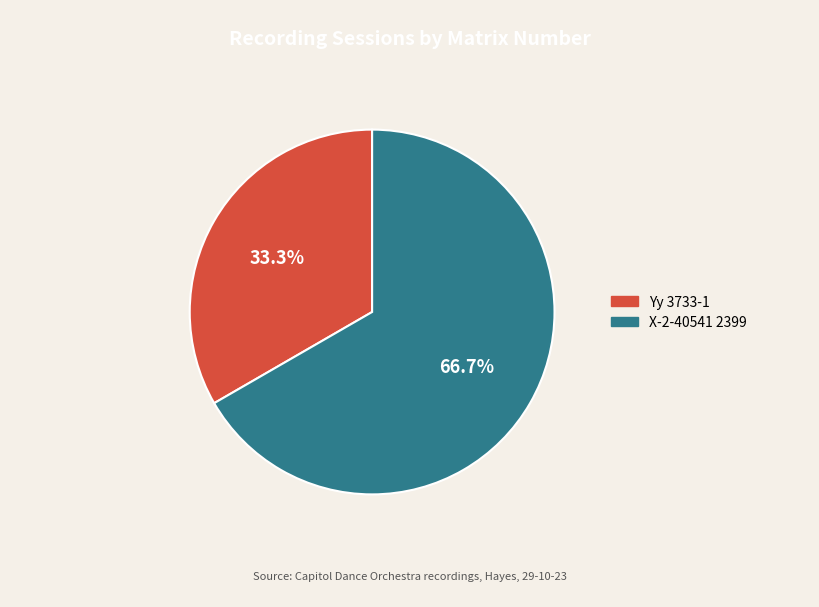

How many segments does this pie chart have?

2